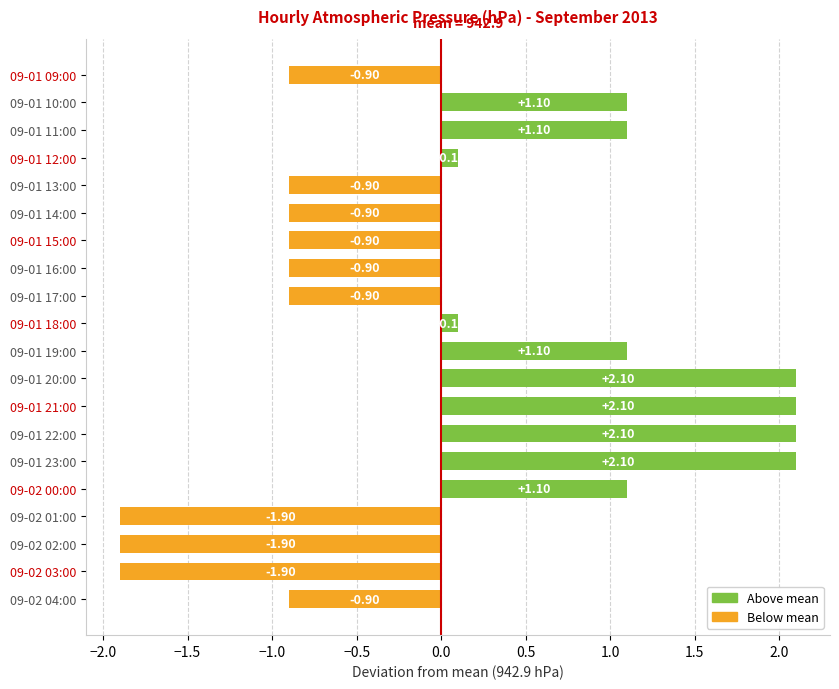

Between 09-01 14:00 and 09-01 22:00, which is larger?

09-01 22:00